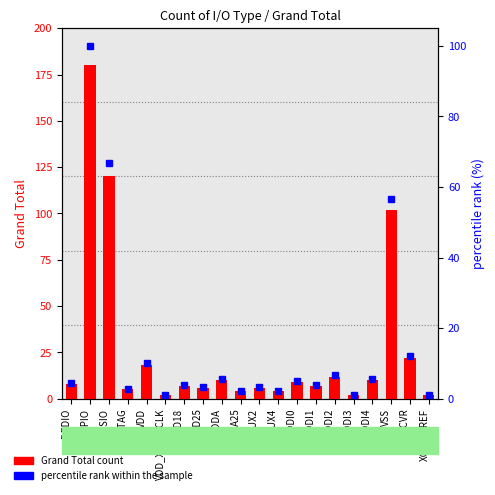

What is the value of the percentile rank within the sample bar at the 13th from the left?

5.0